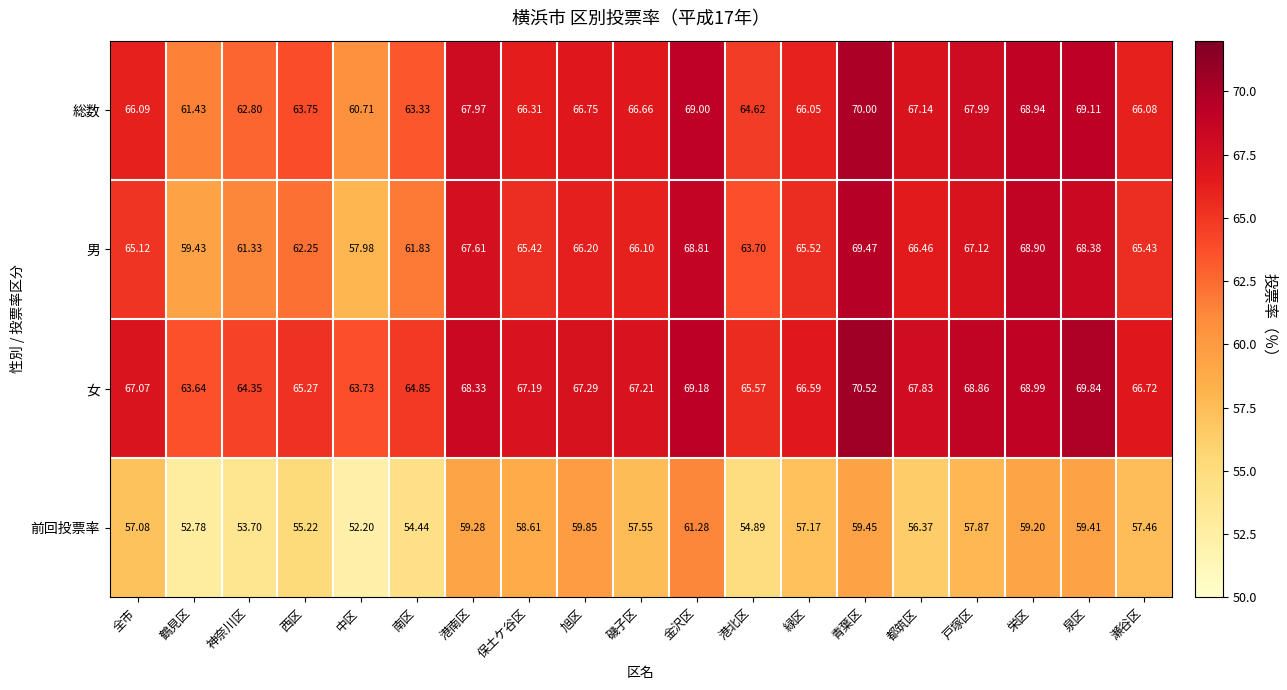

At which label does 女 reach its peak?

青葉区